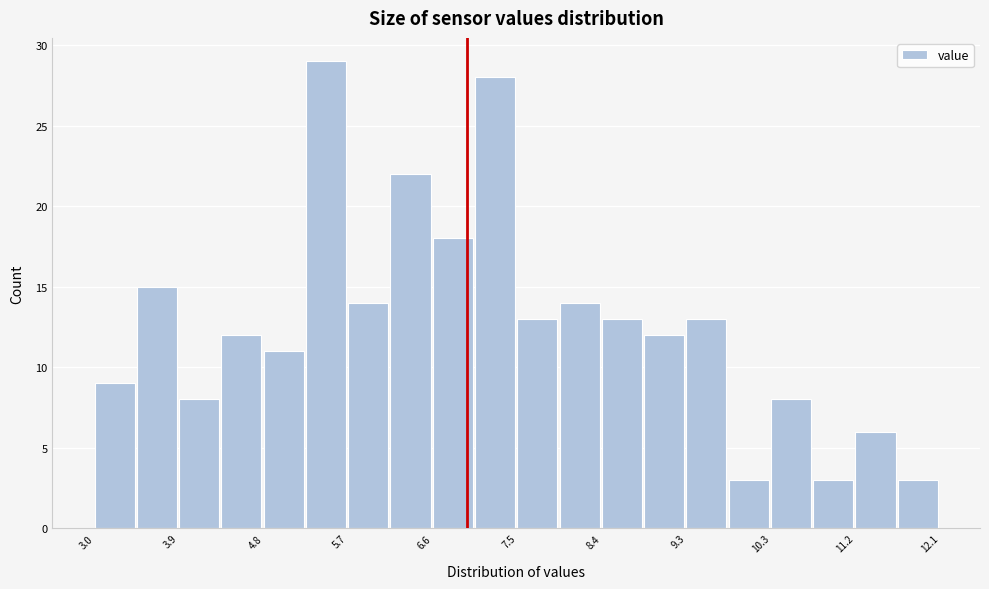

Which range on the x-axis has the tallest bar?

5.3 to 5.7